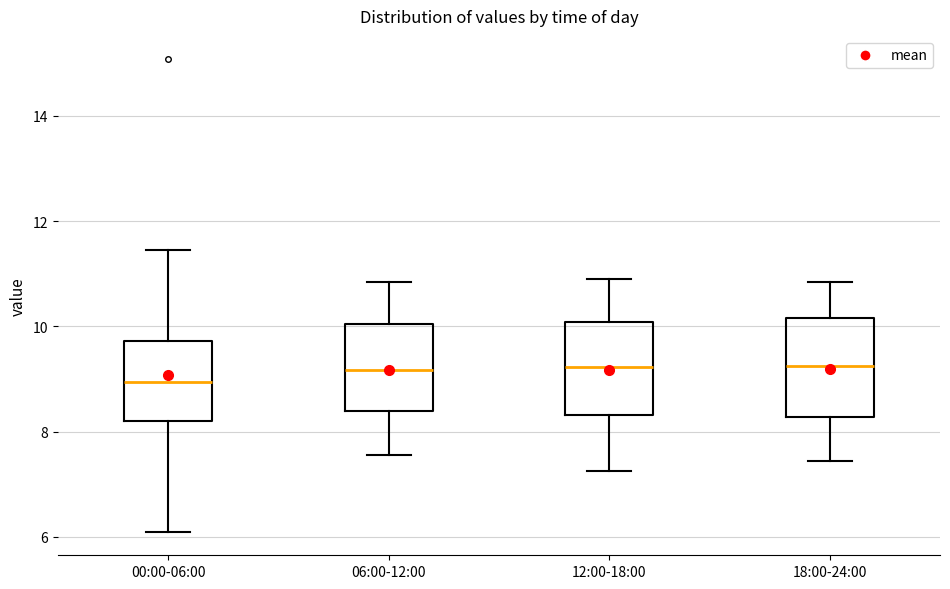

Reading left to right, read every box against the y-axis: the position of its median line, the range the box covers, and the ends of its whiskers. The values are not printed on the chart, so give them approximately, as read against the axis.

00:00-06:00: median 9.0, box 8.2 to 9.8, whiskers 6.2 to 11.4
06:00-12:00: median 9.2, box 8.4 to 10.0, whiskers 7.6 to 10.8
12:00-18:00: median 9.2, box 8.4 to 10.0, whiskers 7.2 to 11.0
18:00-24:00: median 9.2, box 8.2 to 10.2, whiskers 7.4 to 10.8